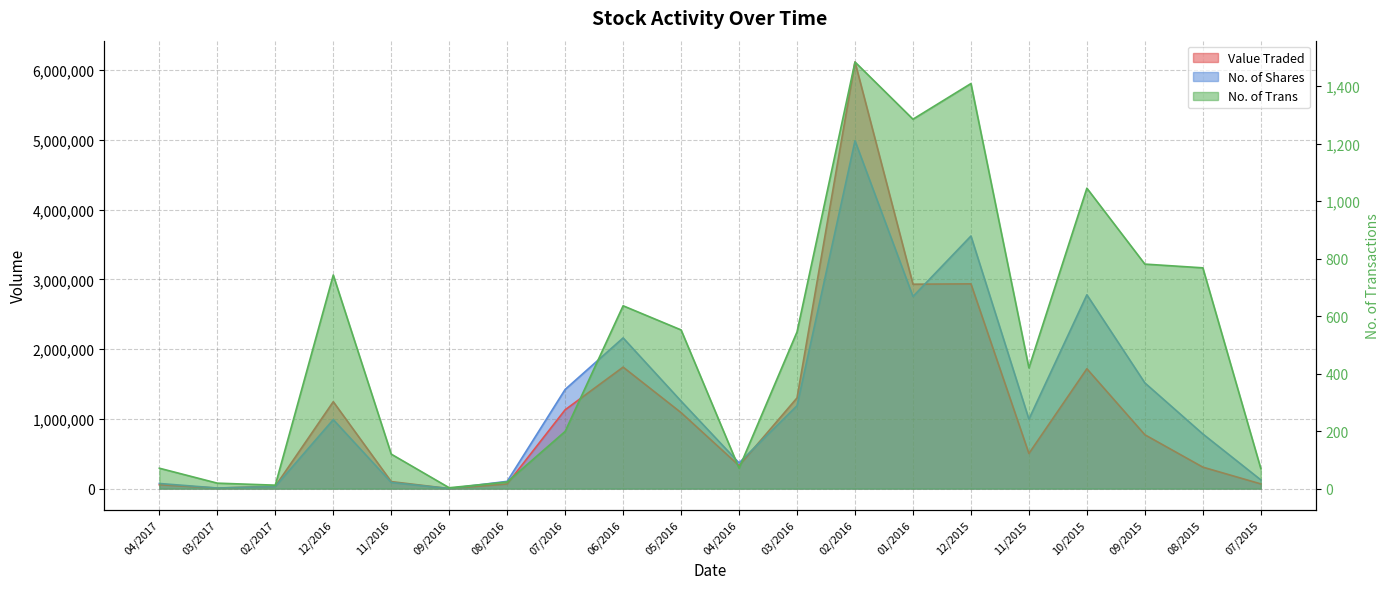

Which label corresponds to the largest value in the chart?

02/2016